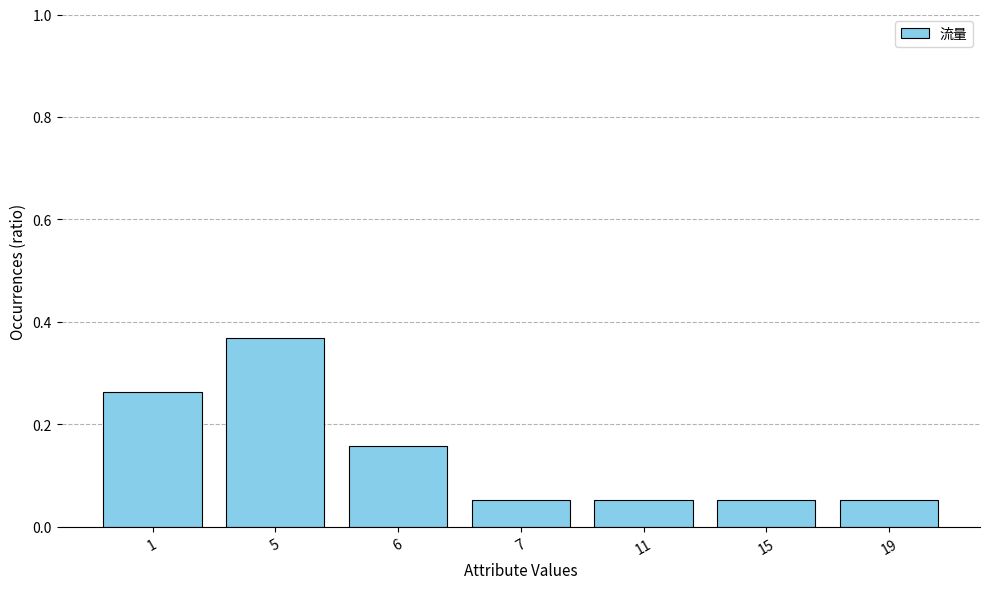

Which has a higher value, 5 or 1?

5